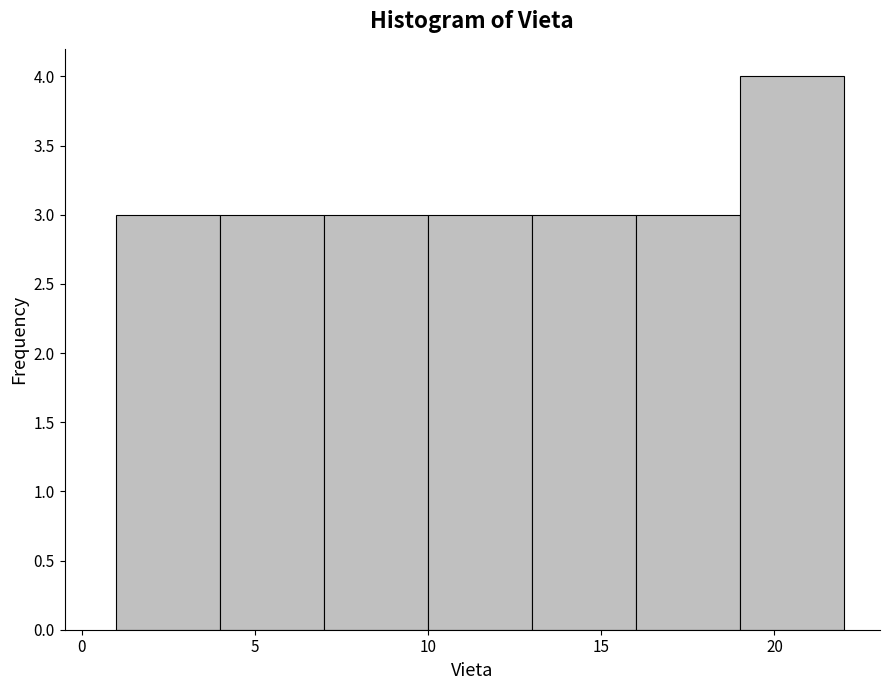

Reading left to right, list every bar in this chart as the range it spans on the x-axis followed by its height. The values are not printed on the chart, so give them approximately, as read against the axis.

1 to 4: 3
4 to 7: 3
7 to 10: 3
10 to 13: 3
13 to 16: 3
16 to 19: 3
19 to 22: 4